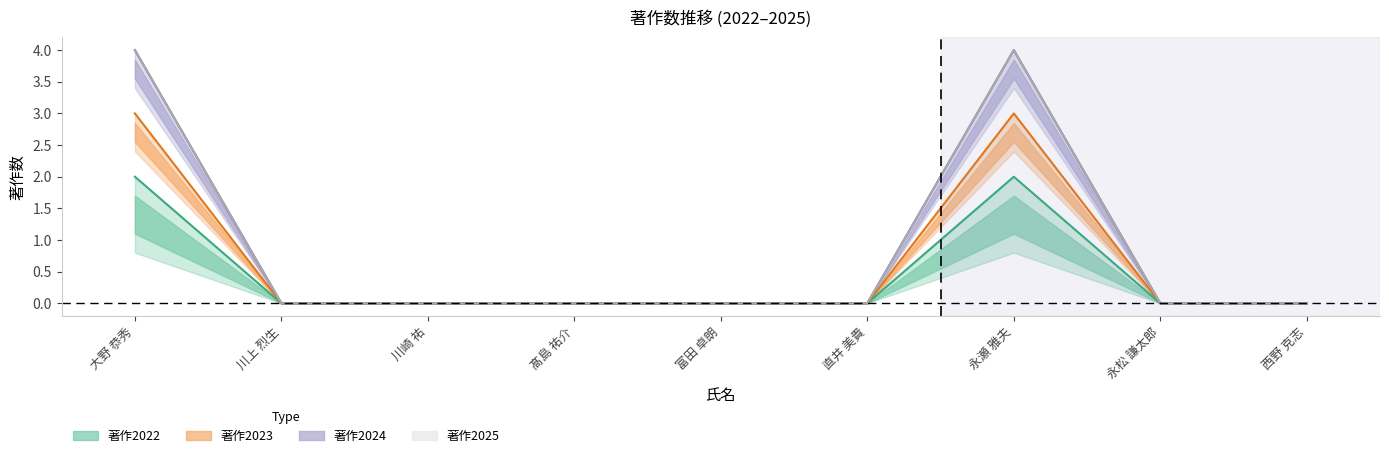

In 著作2023, how many points are higher than both neighbors (excluding endpoints)?

1